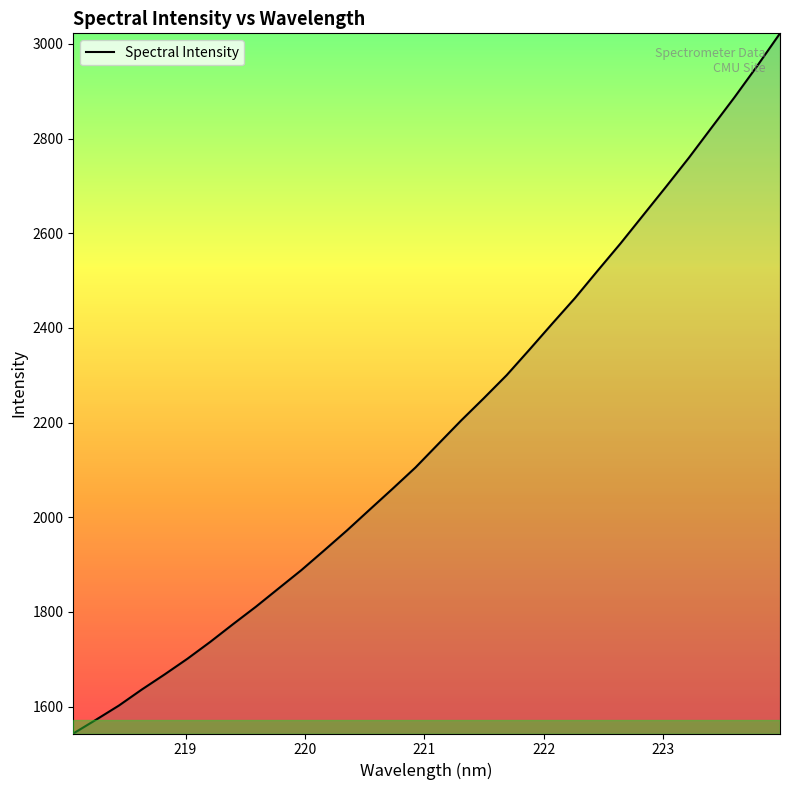

How many lines are shown in the chart?

1